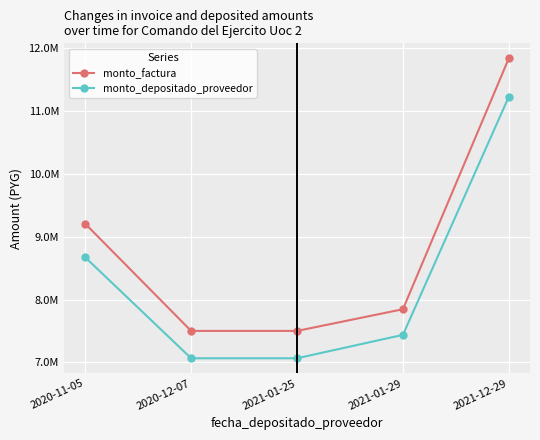

True or false: monto_depositado_proveedor has a value of 5806316 at 2020-11-05.

False